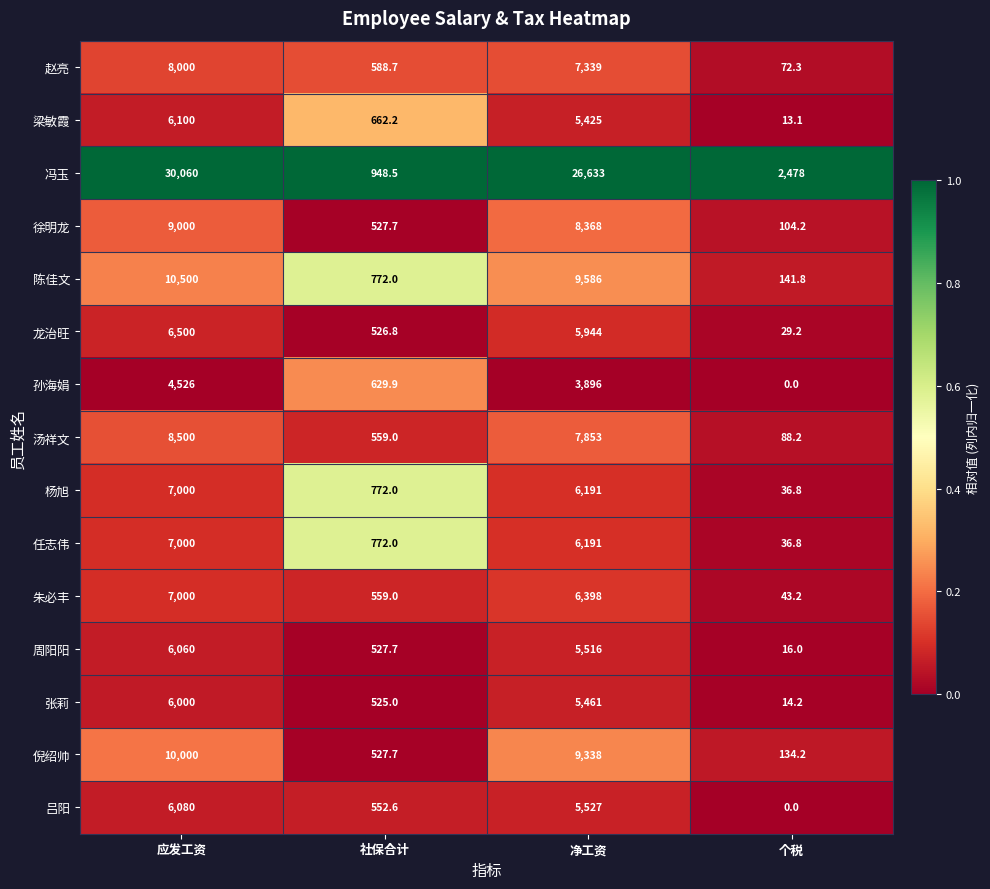

Which series has the largest total across all categories?

冯玉